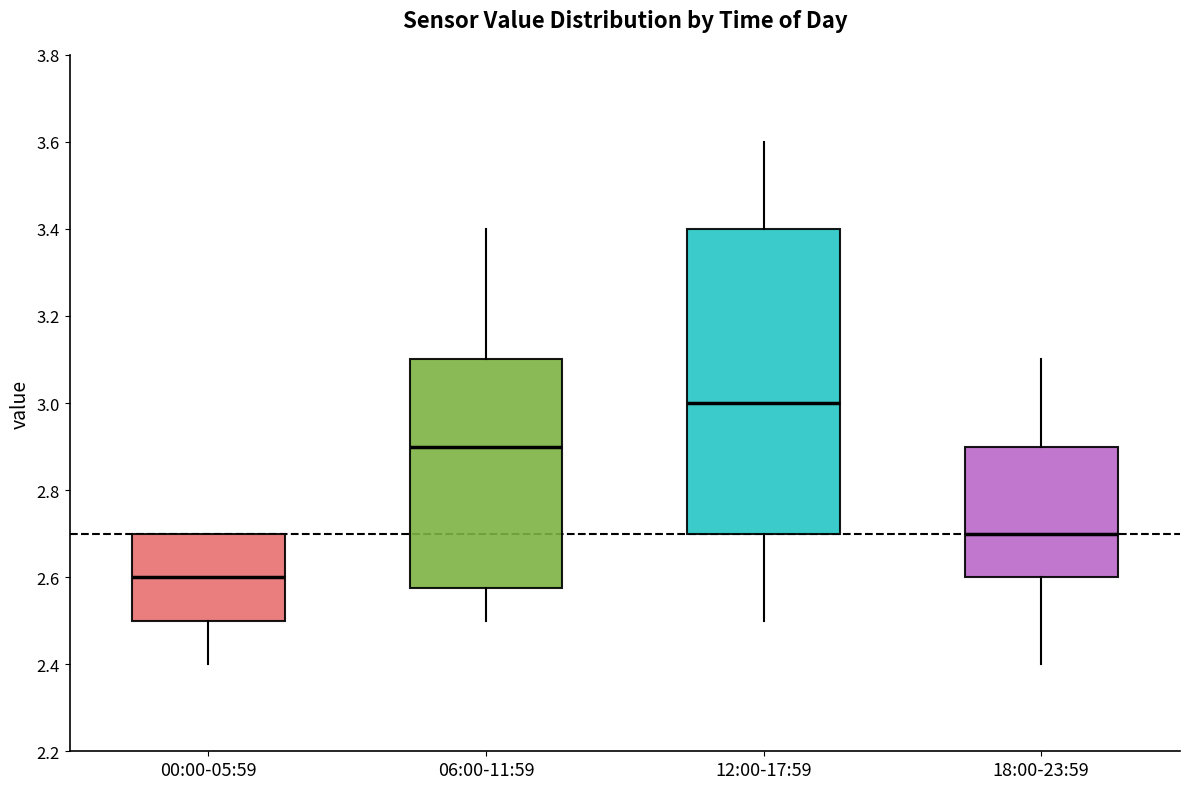

Which box is the tallest, from its lower edge to its upper edge?

12:00-17:59